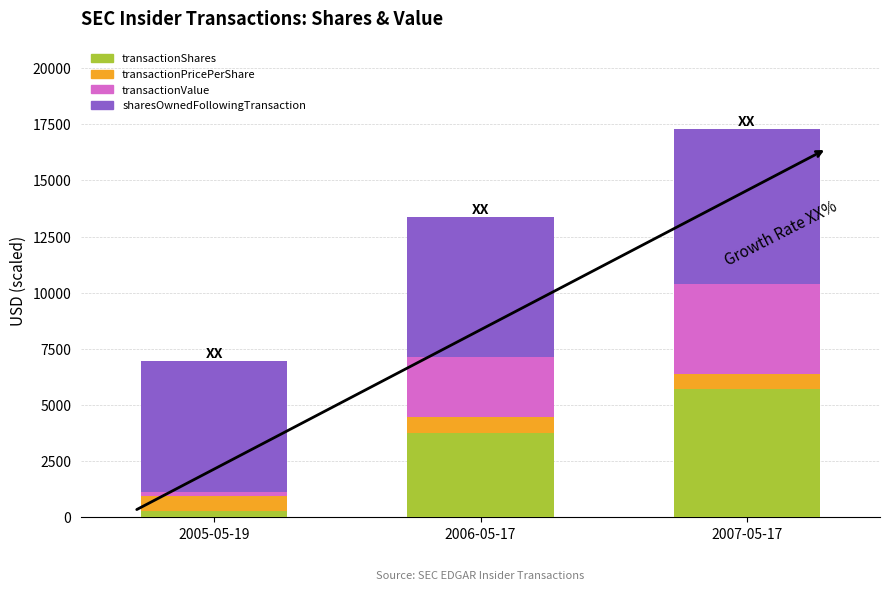

Reading left to right, what are the values for transactionShares?

289.0	3754.0	5700.0